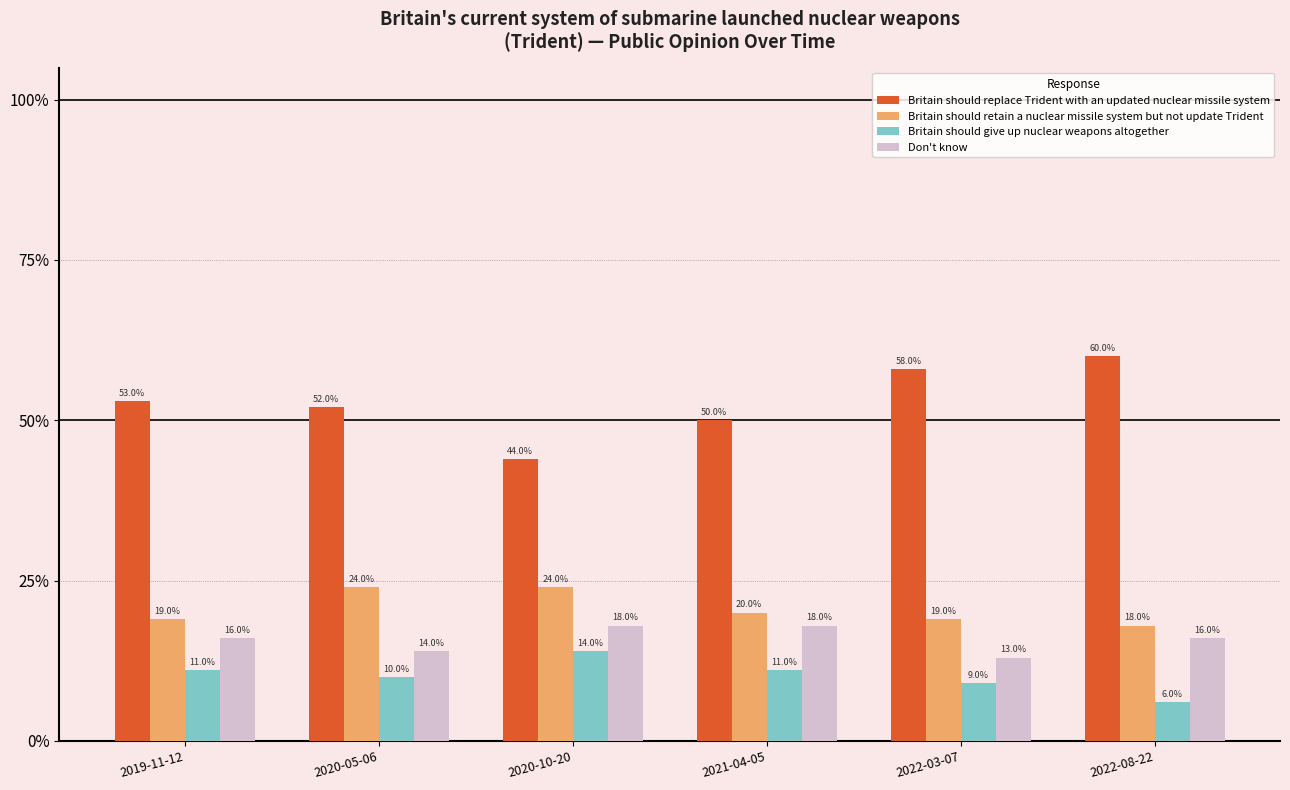

Does the chart contain stacked bars?

No